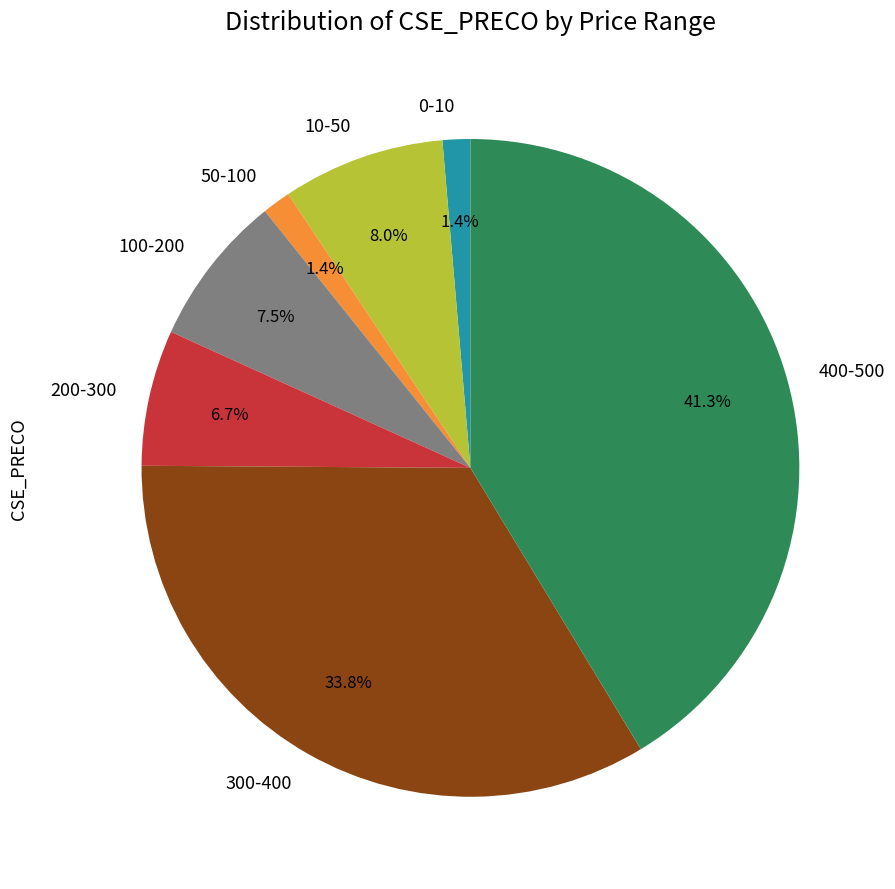

To the nearest percent, what is the average slice percentage?

14%